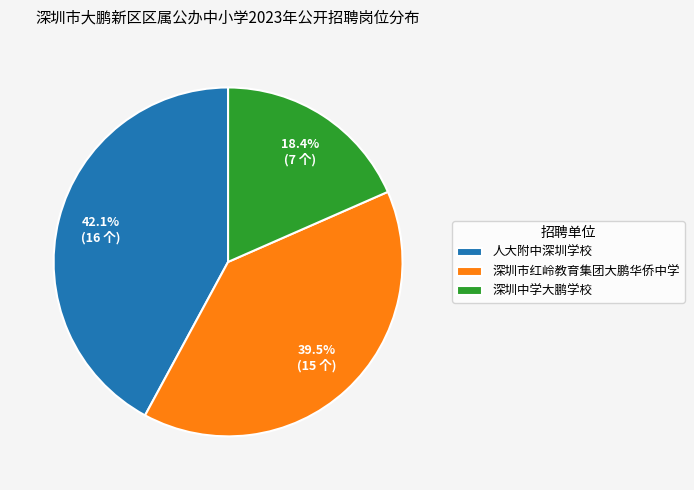

Which category has the smallest portion of the pie?

深圳中学大鹏学校